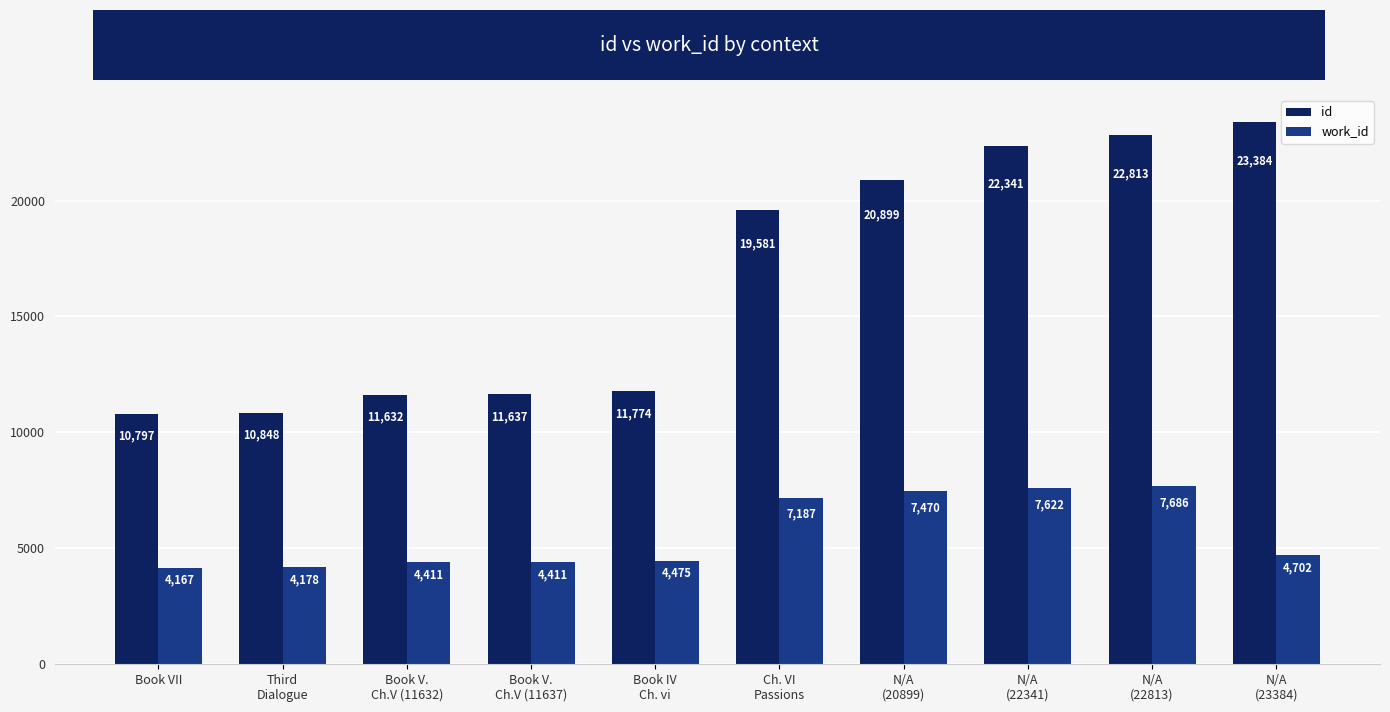

What is the minimum value for work_id?

4167